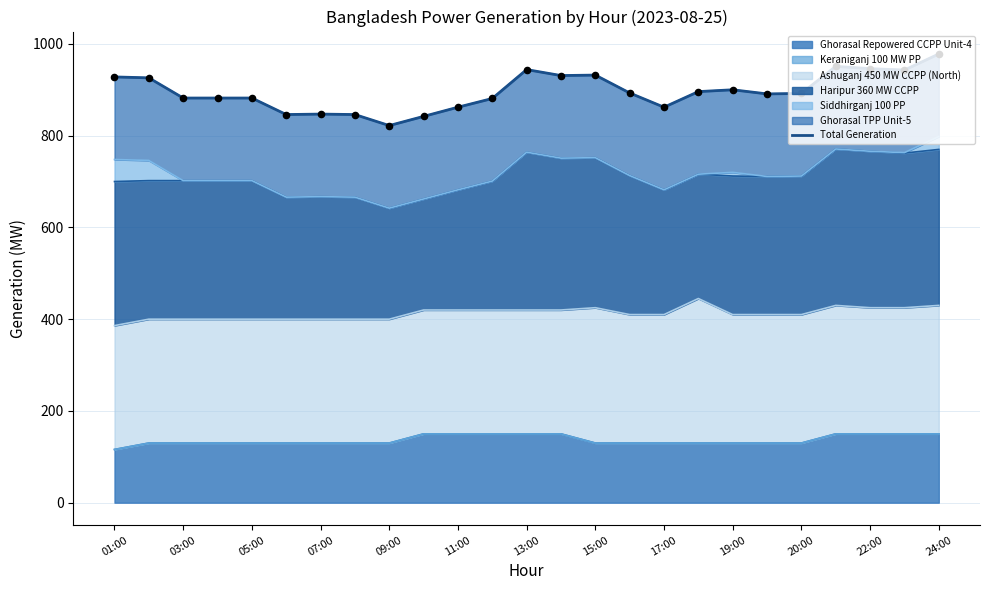

True or false: Ghorasal Repowered CCPP Unit-4 has a value of 150 at 24:00.

True